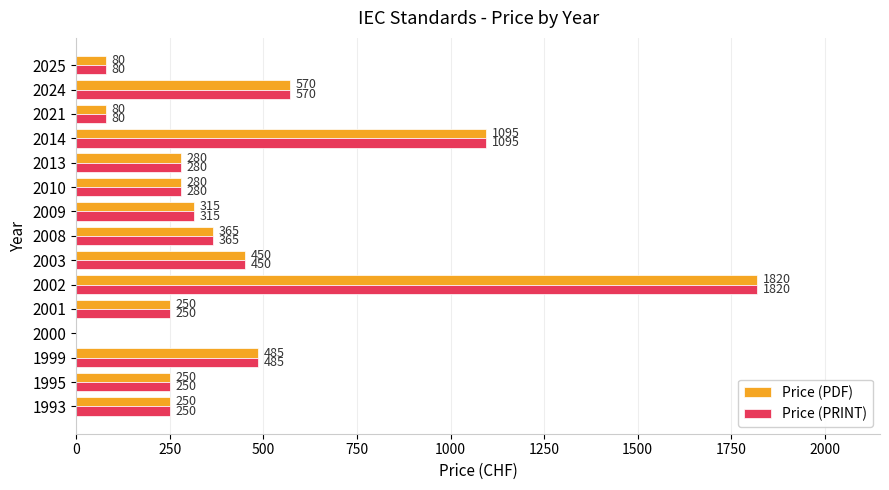

The Price (PRINT) series shows 183 at 2010. True or false?

False